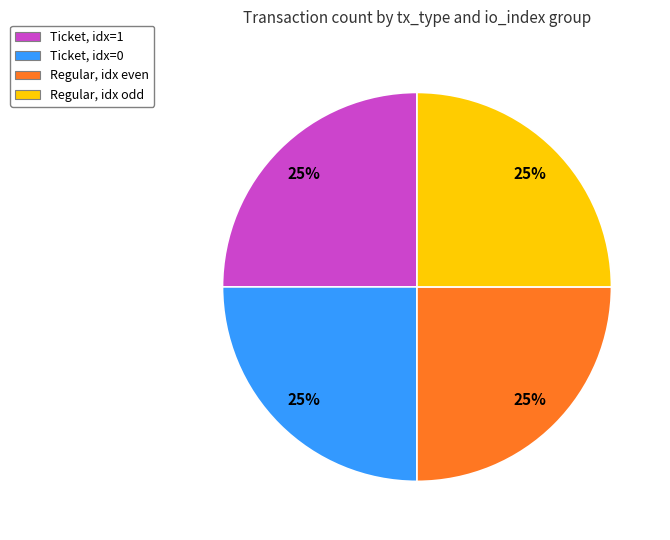

Is it true that Ticket, idx=1 is 38% of the pie?

False